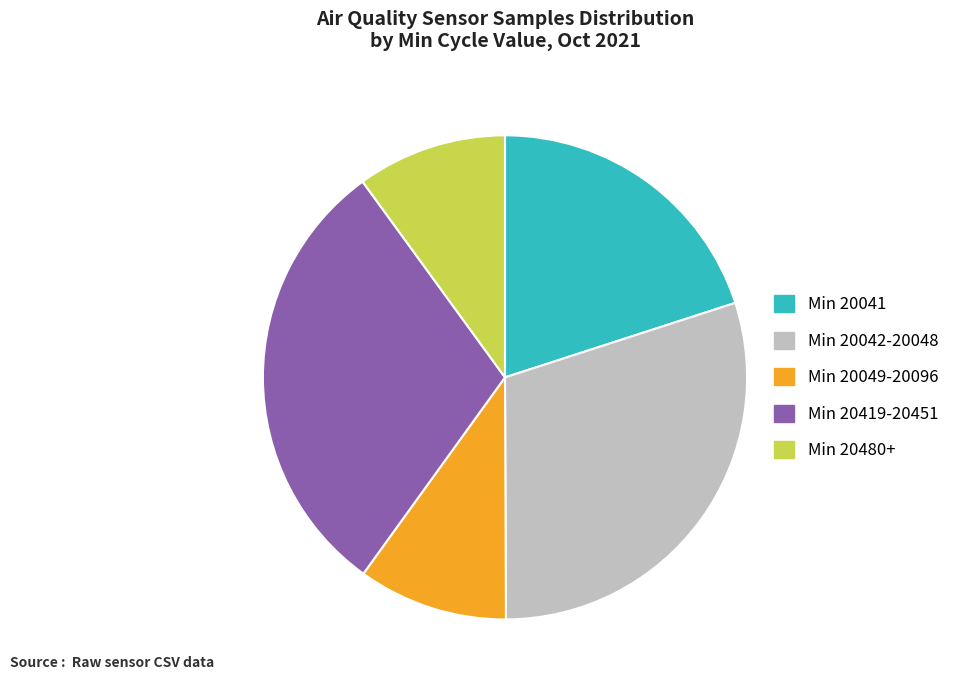

Does Min 20042-20048 represent more than half of the total?

No